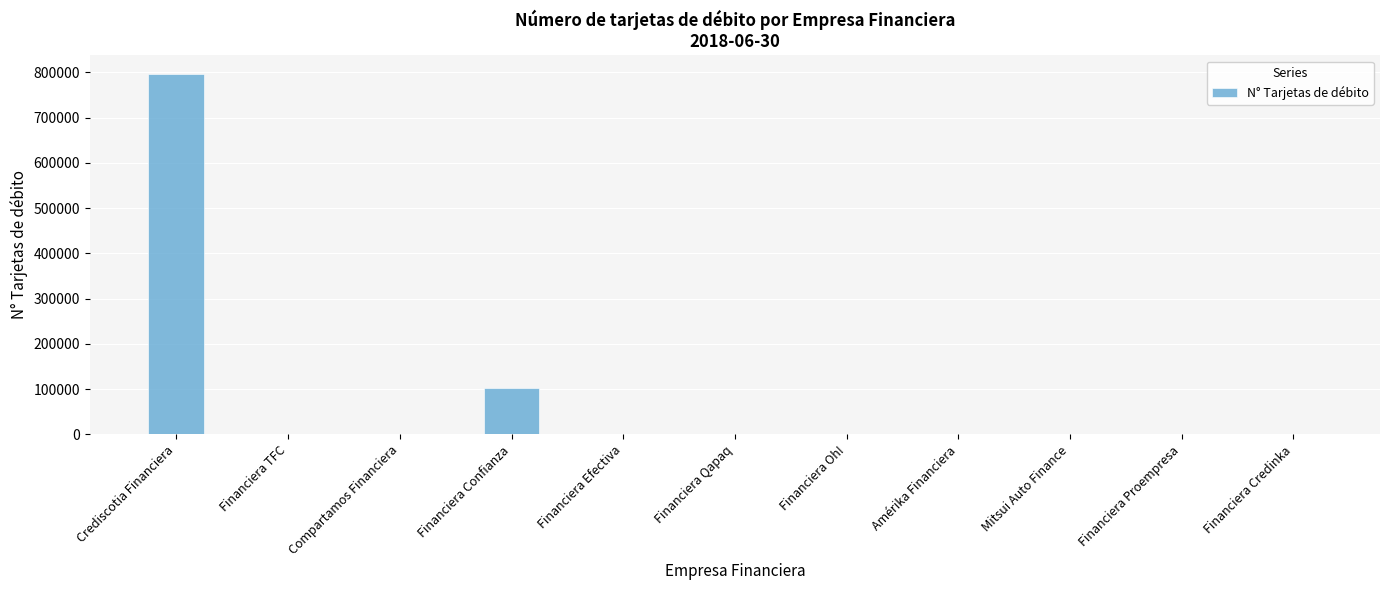

Count the number of data series in this chart.

1